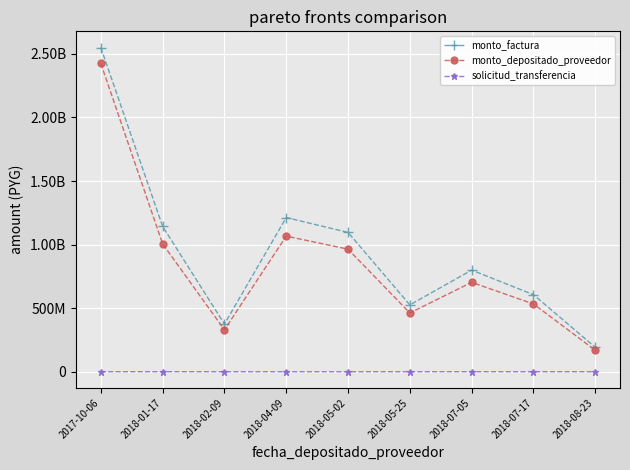

What is the label of the 6th point from the right?

2018-04-09